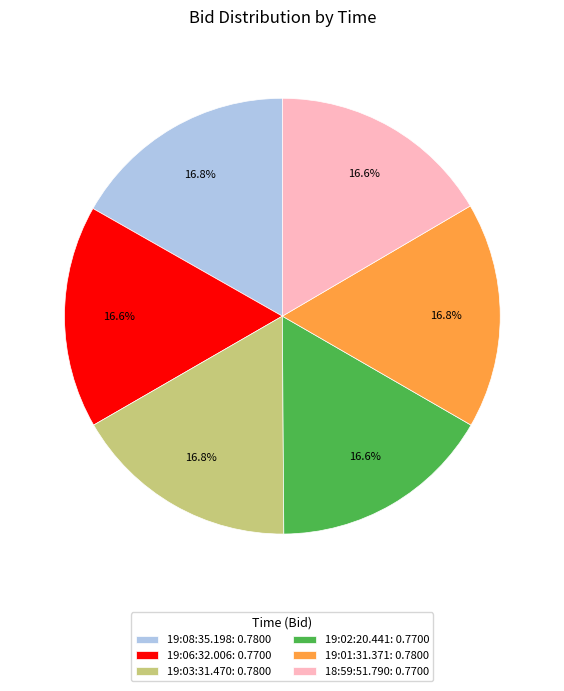

How much of the chart is everything except 18:59:51.790: 0.7700?

83.4%